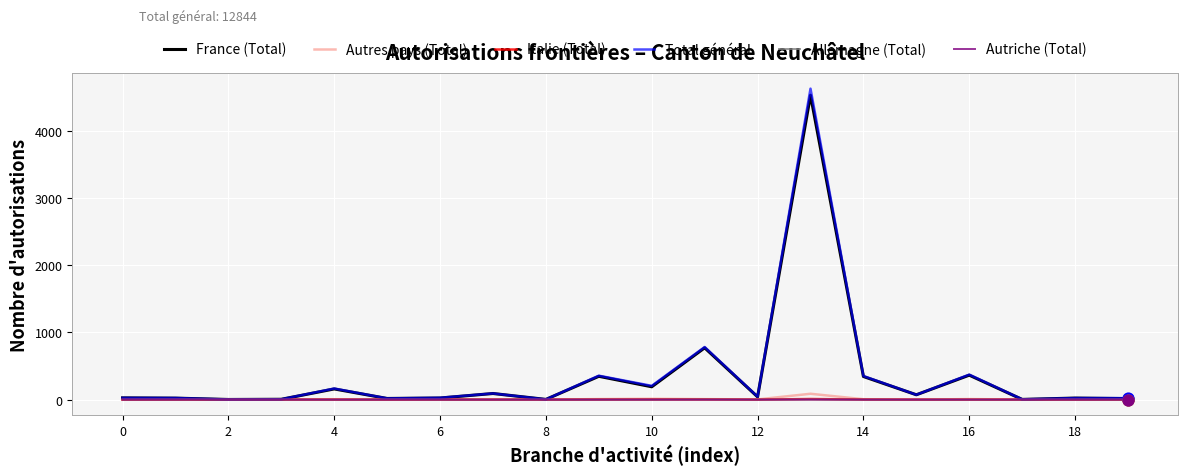

Which series has the widest spread of values?

Total général